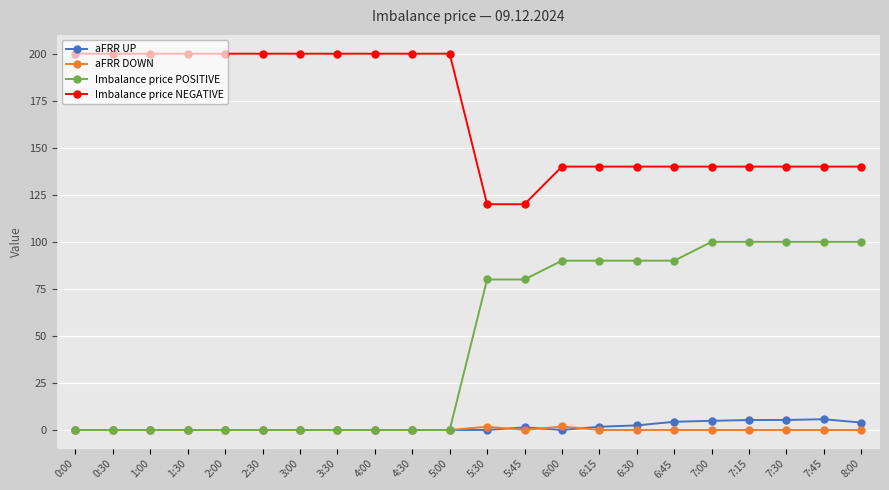

What are all the series names shown in the legend?

aFRR UP, aFRR DOWN, Imbalance price POSITIVE, Imbalance price NEGATIVE